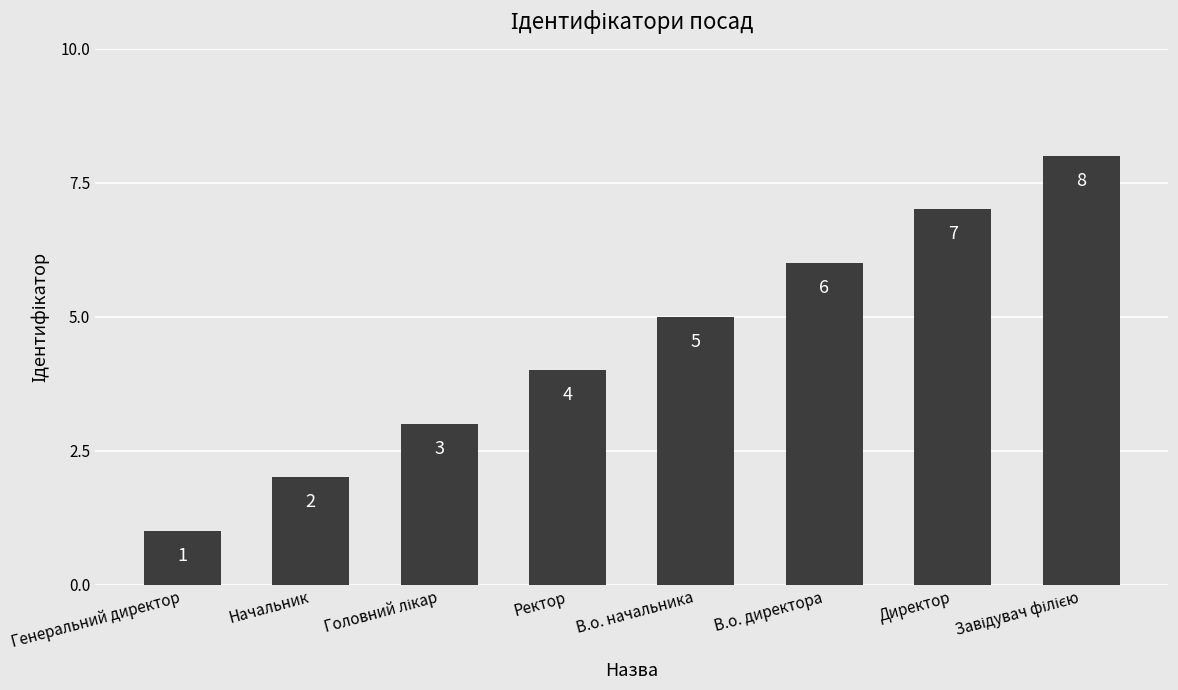

What is the greatest value displayed?

8